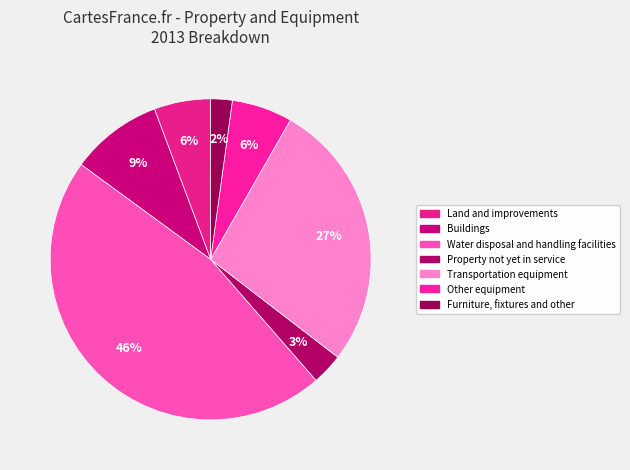

How many segments does this pie chart have?

7